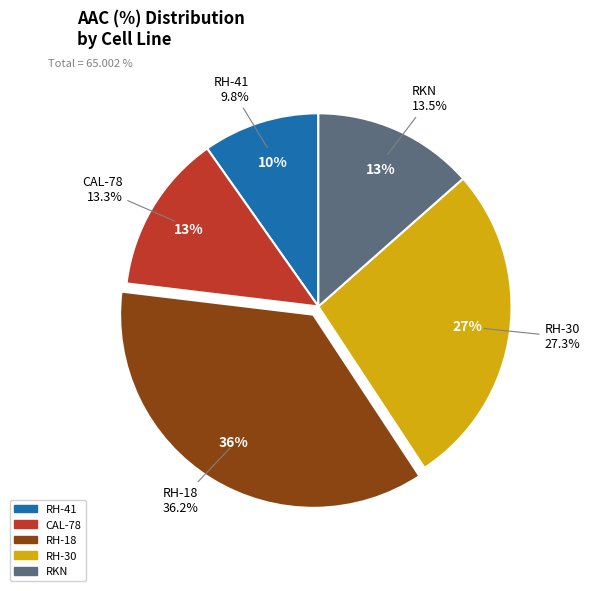

What is the total percentage of RH-18 and RH-30?

63.4%